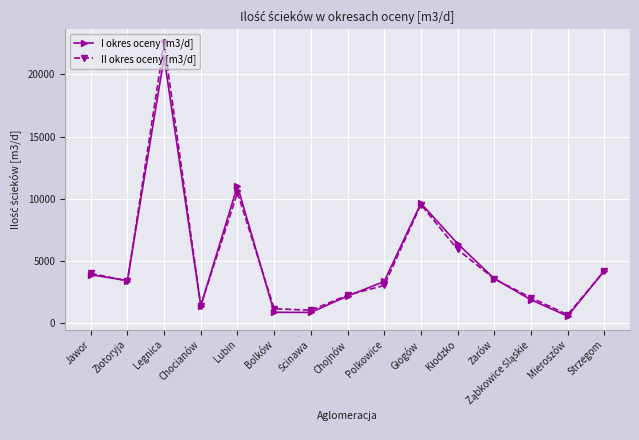

Is this an area chart (filled region under the line)?

No